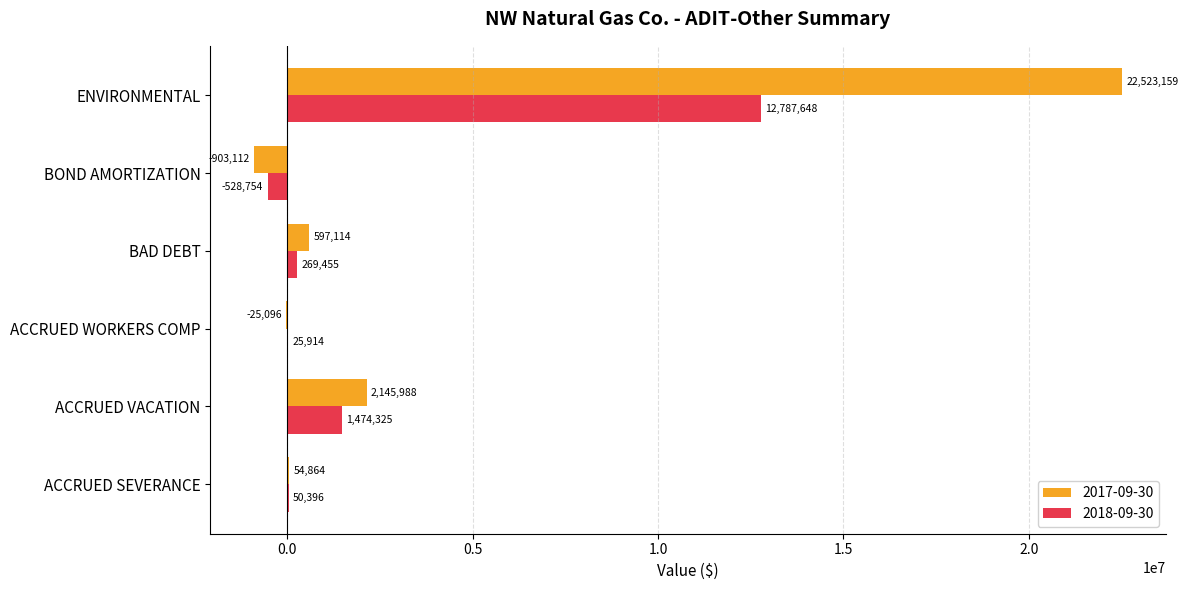

Which series has the largest total across all categories?

2017-09-30